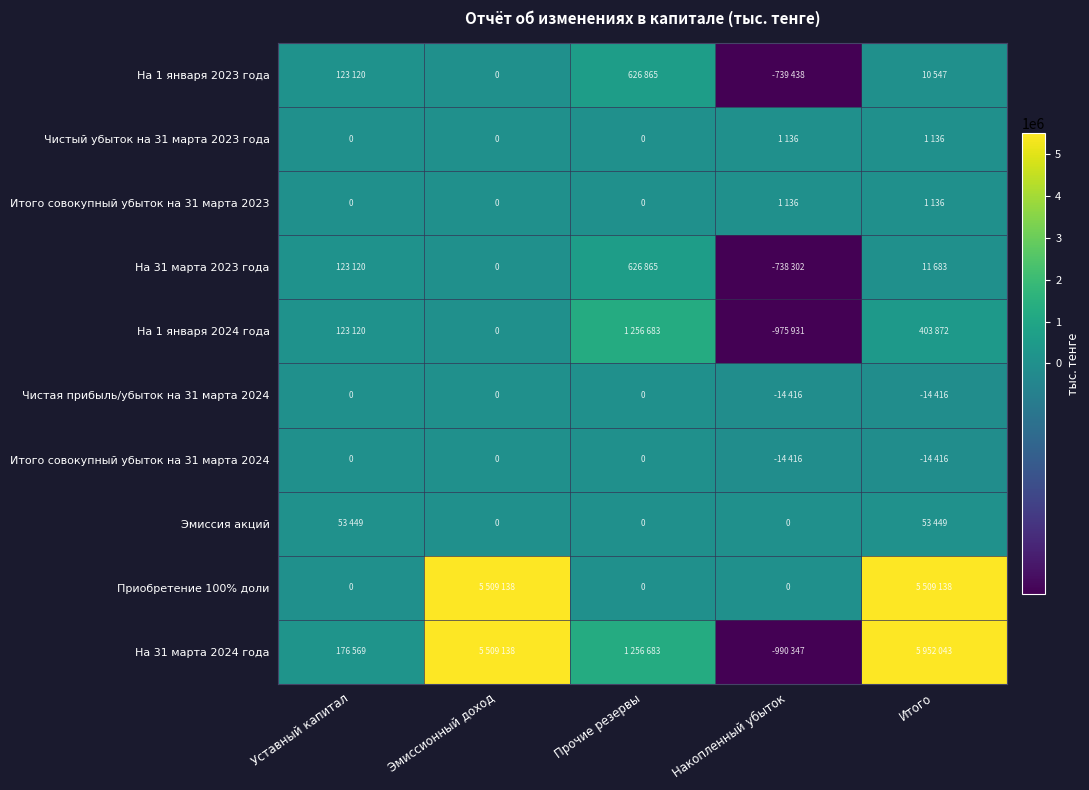

Rank the series by their maximum value, from lowest to highest.

Чистая прибыль/убыток на 31 марта 2024, Итого совокупный убыток на 31 марта 2024, Чистый убыток на 31 марта 2023 года, Итого совокупный убыток на 31 марта 2023, Эмиссия акций, На 1 января 2023 года, На 31 марта 2023 года, На 1 января 2024 года, Приобретение 100% доли, На 31 марта 2024 года